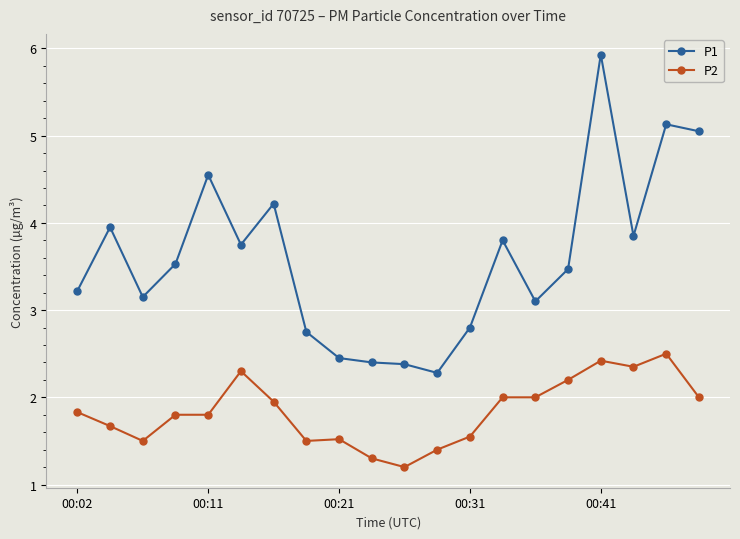

Which series has the largest total across all categories?

P1